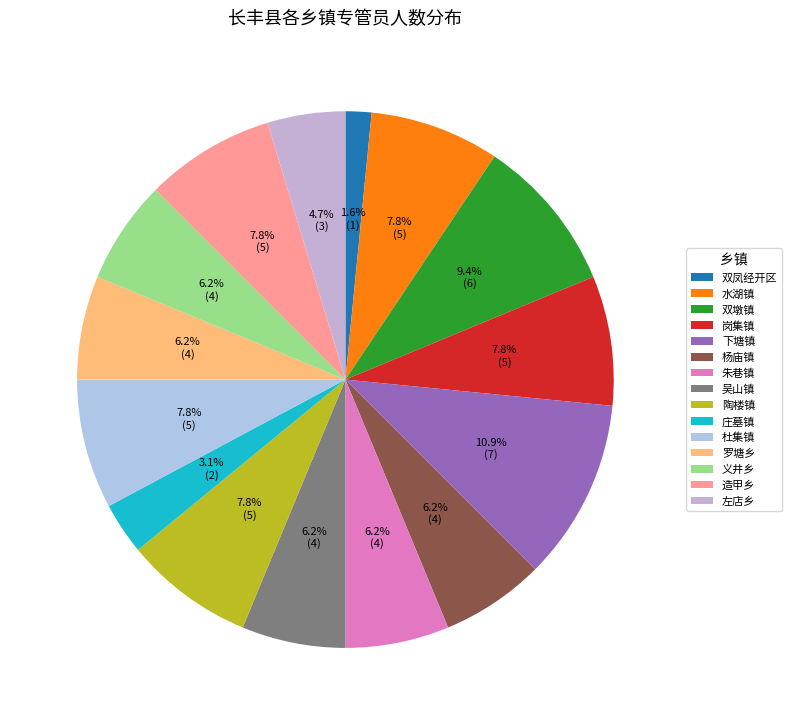

How many slices are in this pie chart?

15